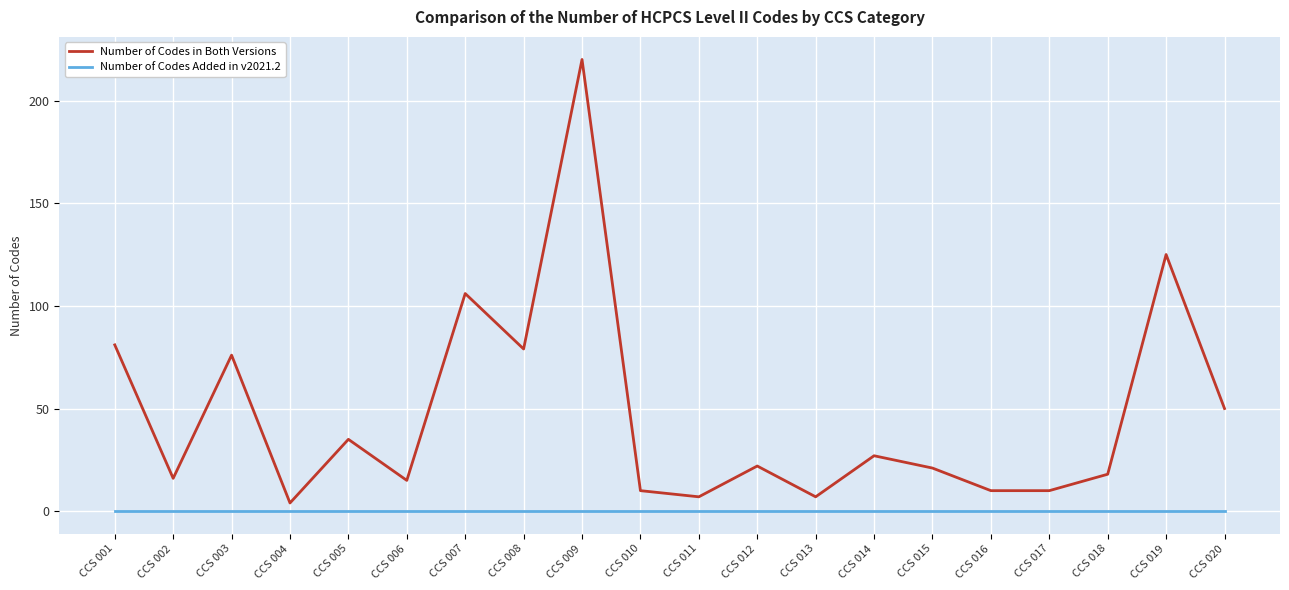

What are all the series names shown in the legend?

Number of Codes in Both Versions, Number of Codes Added in v2021.2